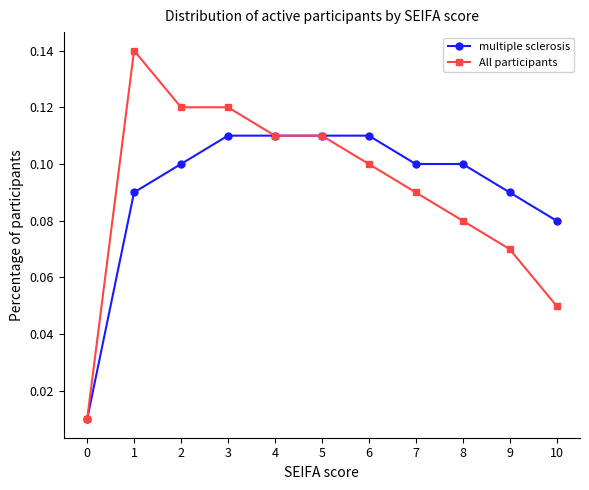

How many lines are shown in the chart?

2